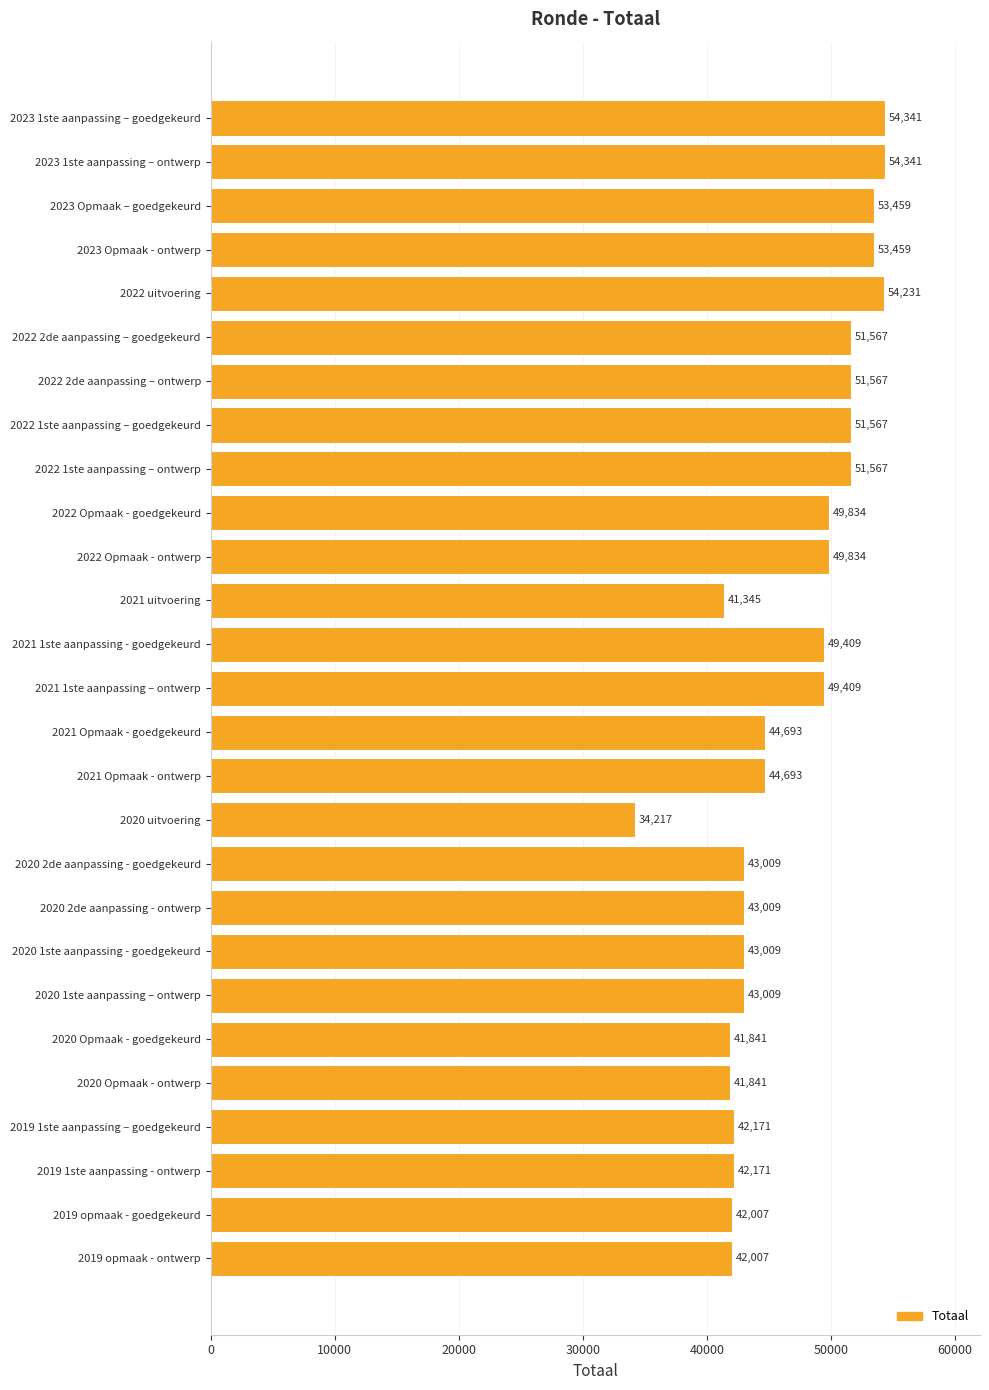

Is it true that the value at 2019 1ste aanpassing – goedgekeurd is 42171?

True